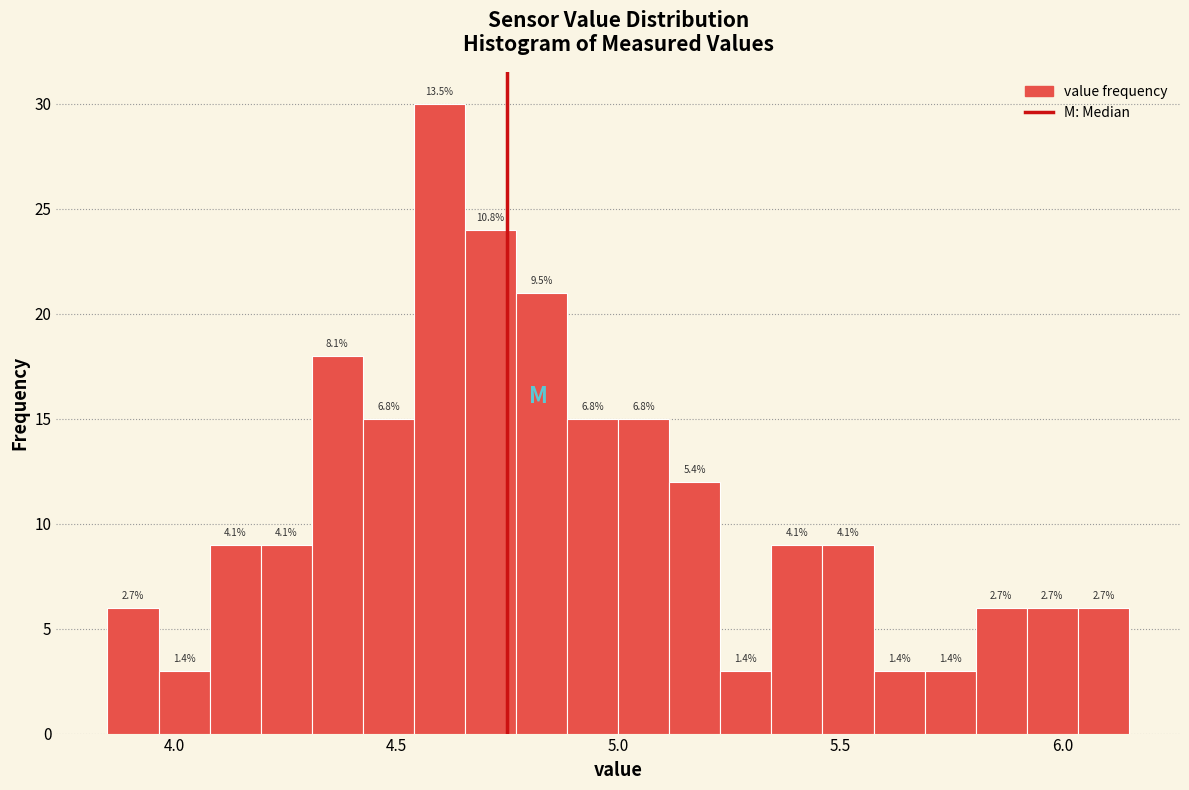

Read against the x-axis, roughly where is the centre of the tallest bar?

4.60